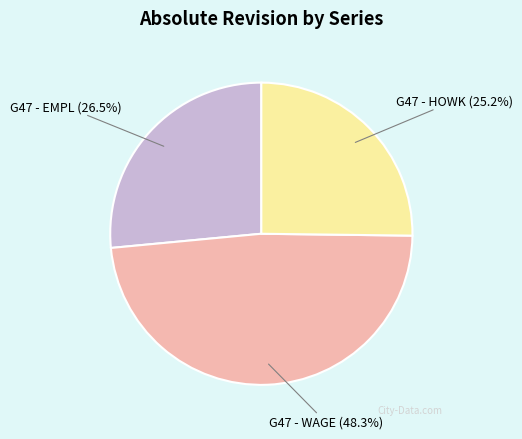

To the nearest percent, what is the difference between the largest and smallest slice percentages?

23%